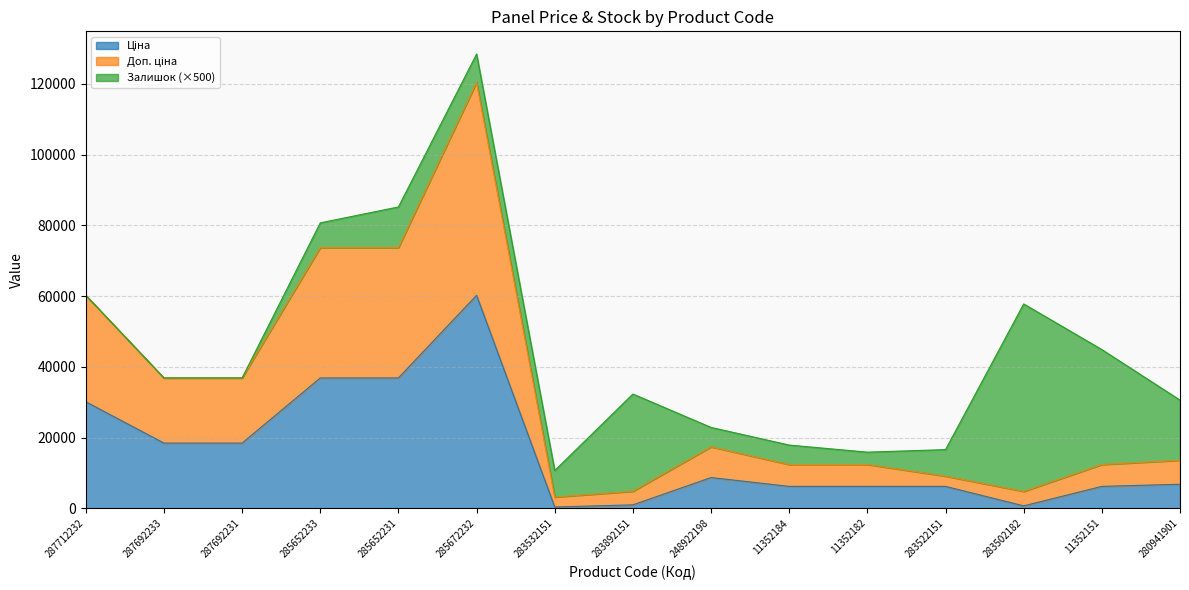

How many categories are shown in the chart?

15